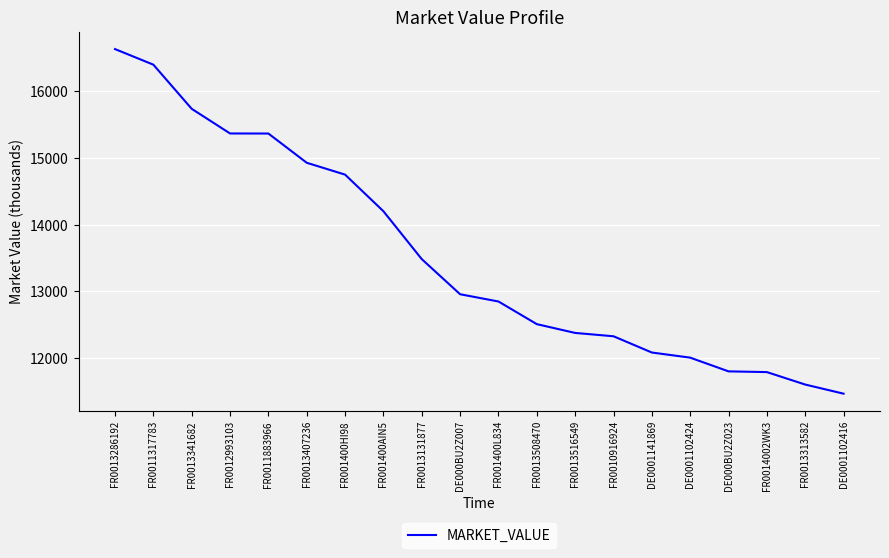

The value at FR0013131877 is 8930. True or false?

False